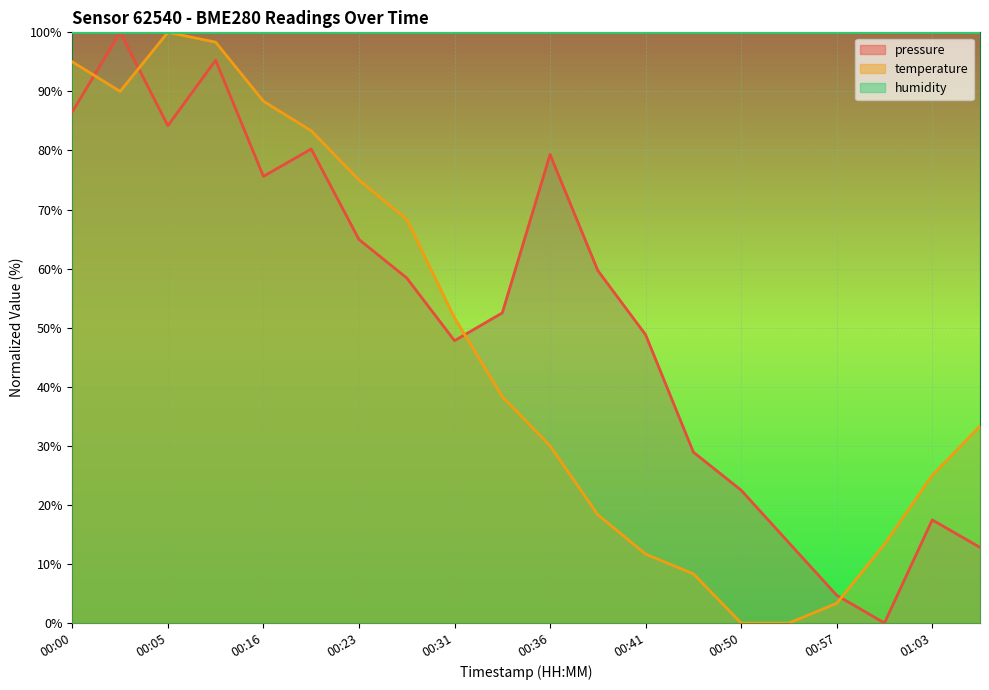

Reading left to right, transcribe all the data shown in this chart.

pressure: 86.5	100.0	84.2	95.3	75.6	80.3	64.9	58.4	47.8	52.5	79.3	59.7	48.8	28.9	22.5	13.6	4.7	0.0	17.5	12.8
temperature: 95.0	90.0	100.0	98.3	88.3	83.3	75.0	68.3	51.7	38.3	30.0	18.3	11.7	8.3	0.0	0.0	3.3	13.3	25.0	33.3